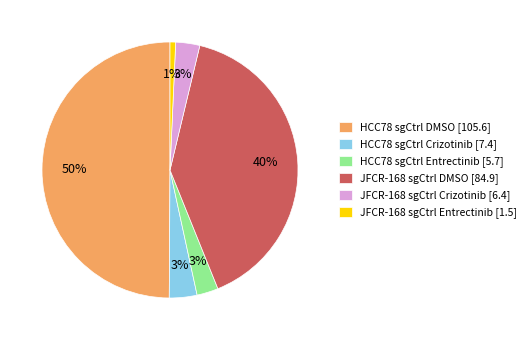

What percentage is the HCC78 sgCtrl DMSO slice, to the nearest percent?

50%